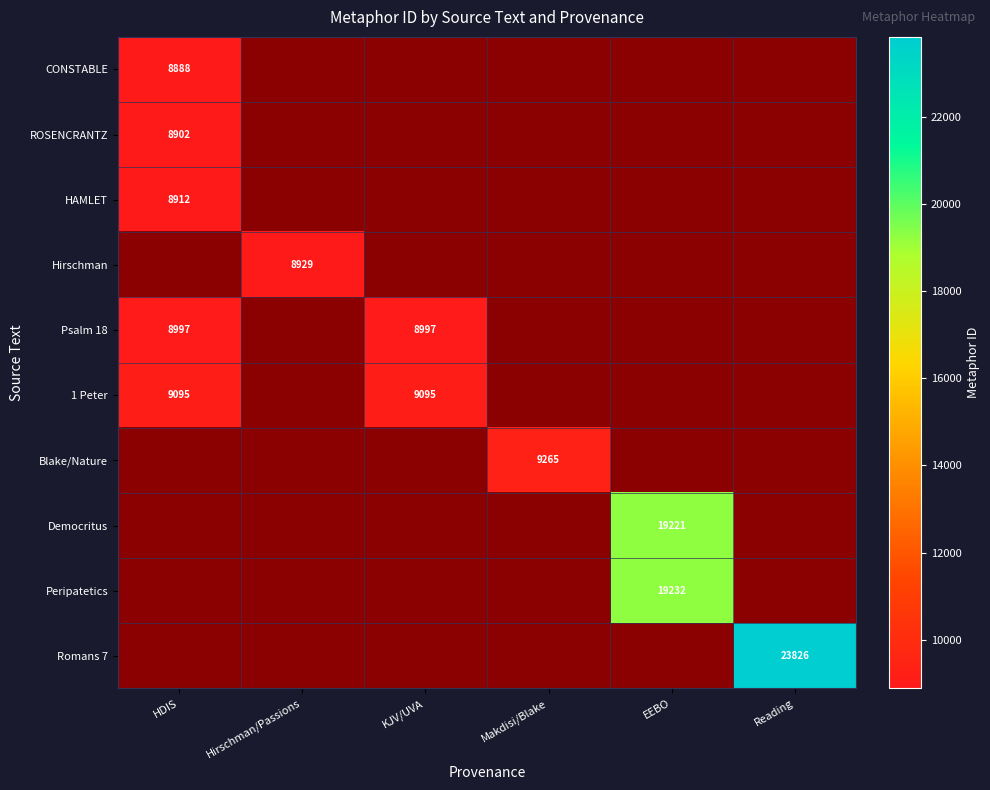

How many data points does each series have?

6